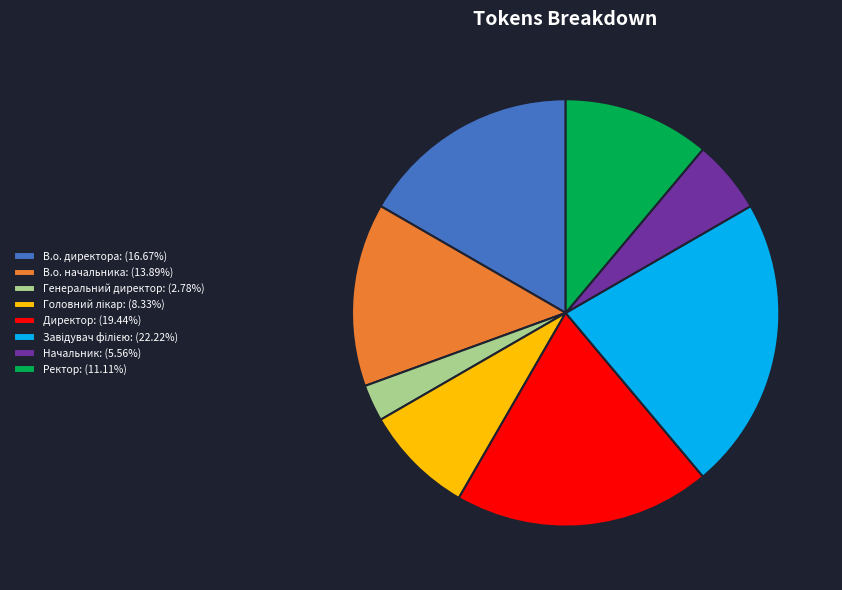

Is there a majority slice in this chart?

No